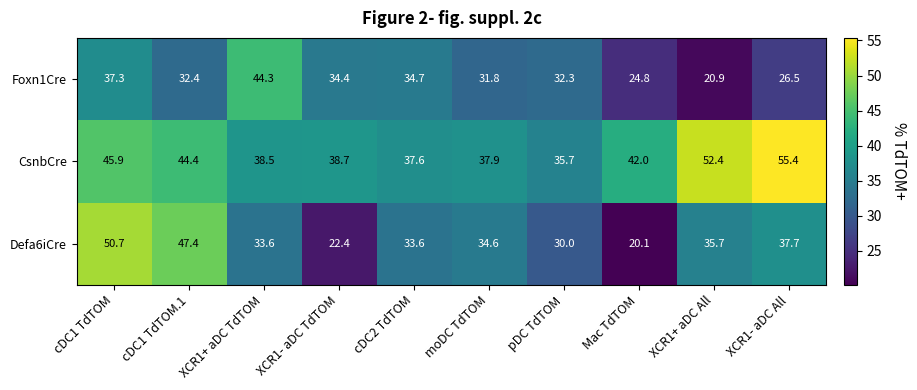

Which series has the largest total across all categories?

CsnbCre